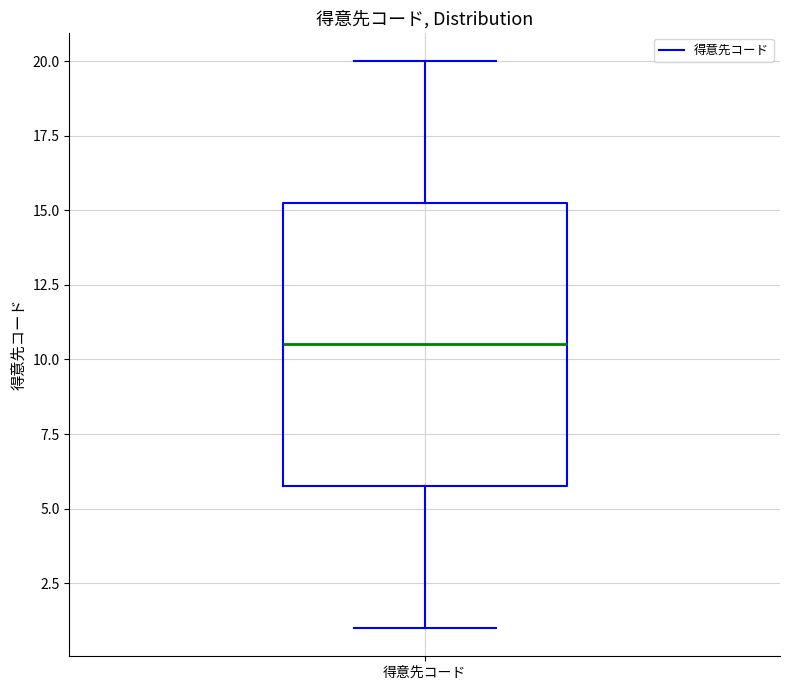

Read this box plot against the y-axis: the position of the median line, the range covered by the box, and the ends of both whiskers. The values are not printed on the chart, so give them approximately, as read against the axis.

median 10.5, box 6.0 to 15.5, whiskers 1.0 to 20.0